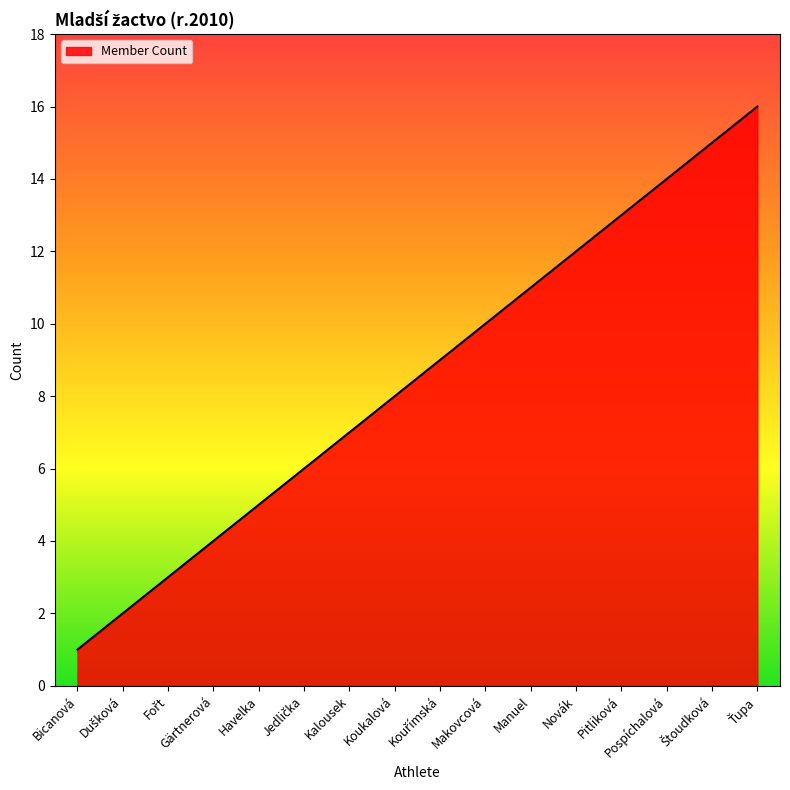

What is the maximum value shown in the chart?

16